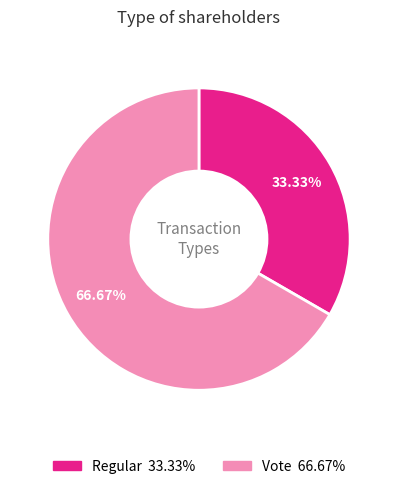

What percentage do Regular and Vote together represent?

100.0%